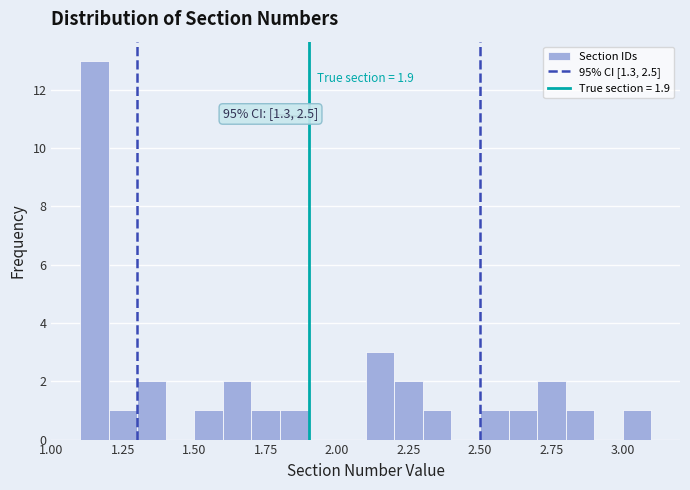

Read against the x-axis, roughly where is the centre of the tallest bar?

1.15